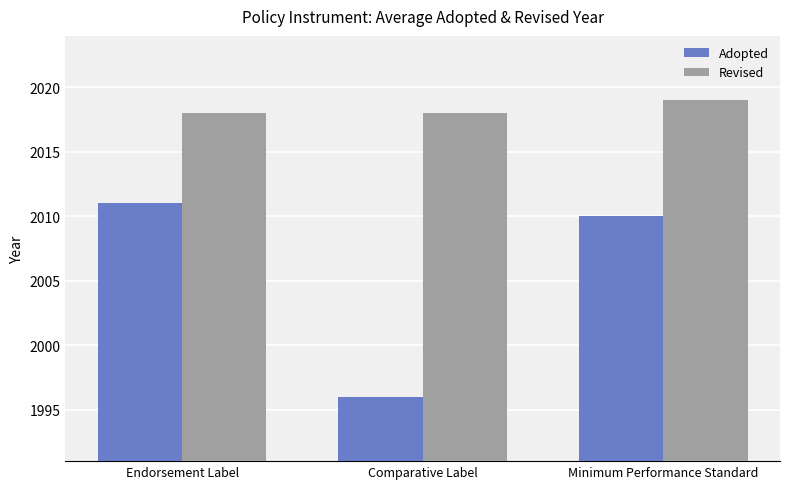

List the labels in order of Adopted value, smallest first.

Comparative Label, Minimum Performance Standard, Endorsement Label